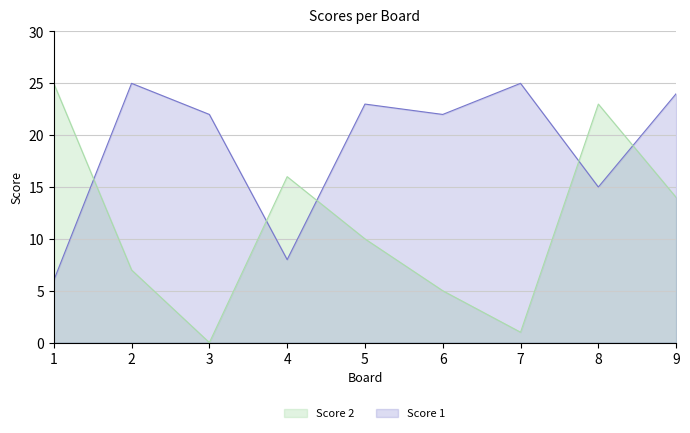

Between which two adjacent categories do Score 1 and Score 2 first intersect?

1 and 2